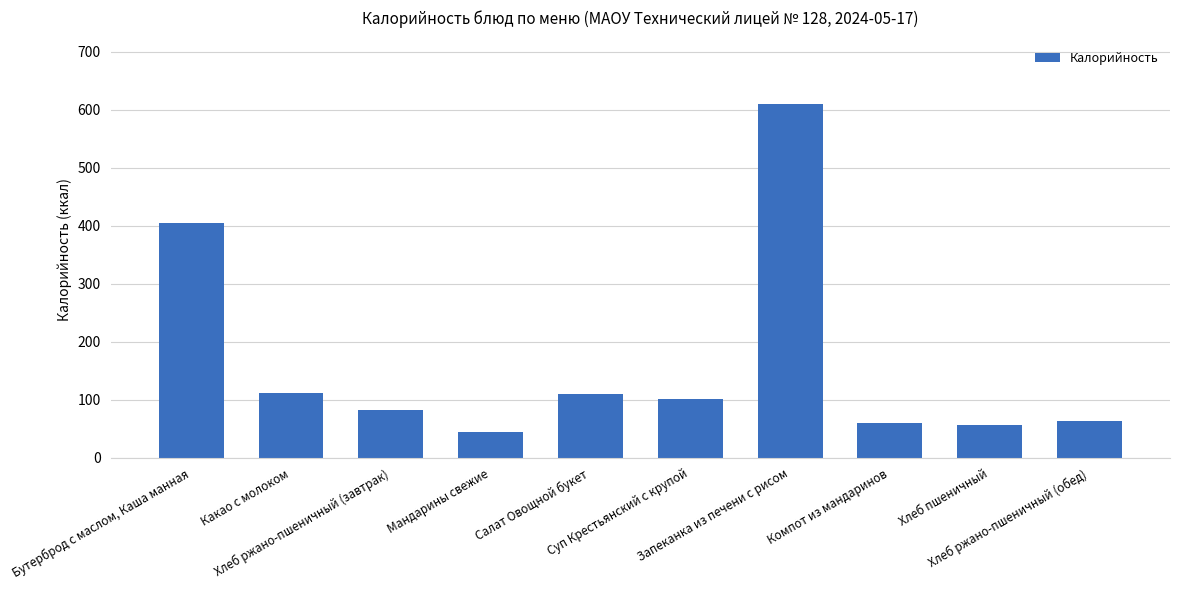

What is the average value?

164.2